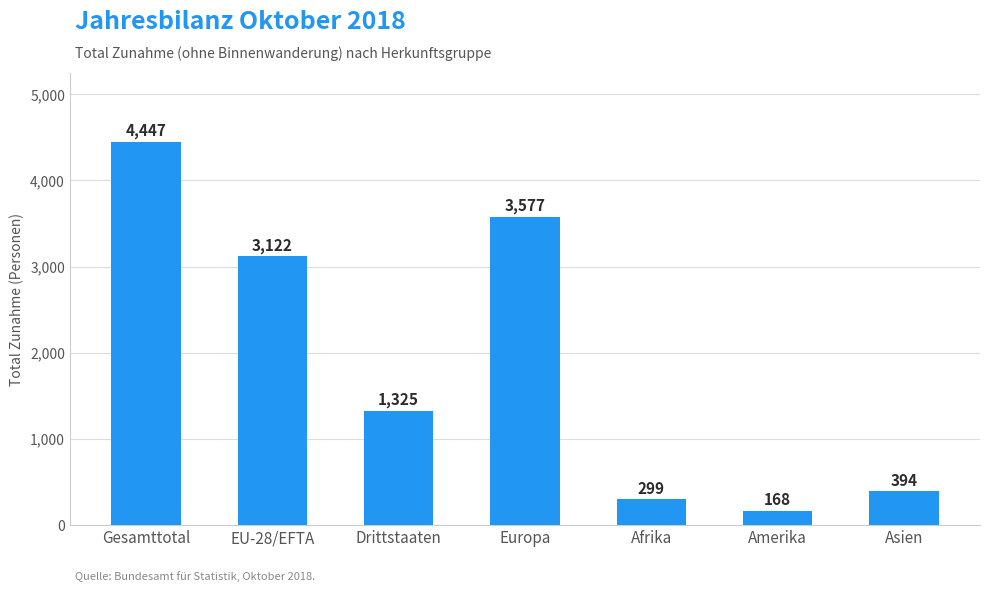

Count the number of categories in the chart.

7